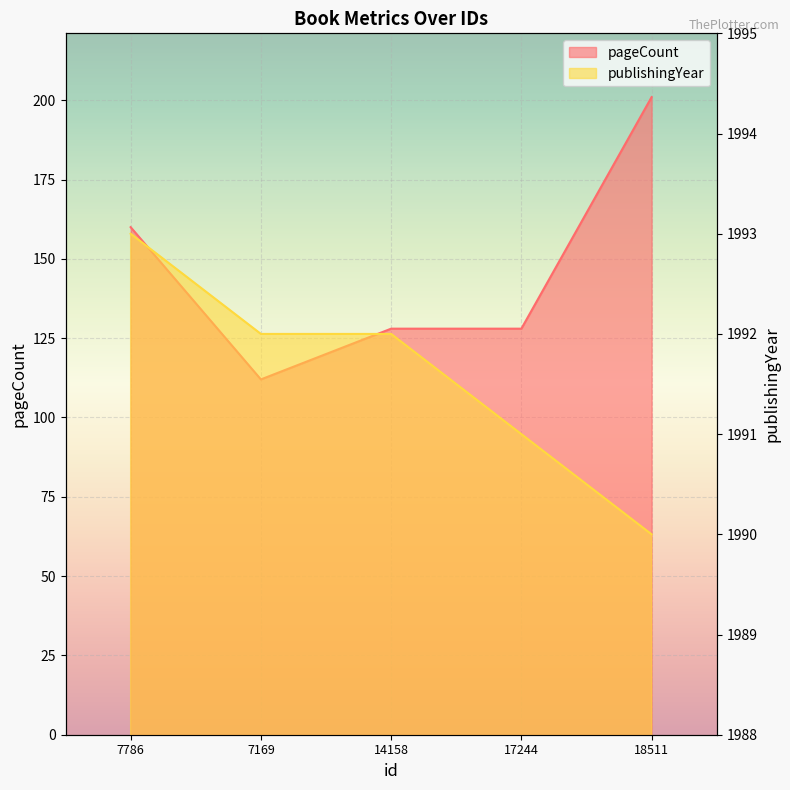

What are all the series names shown in the legend?

pageCount, publishingYear